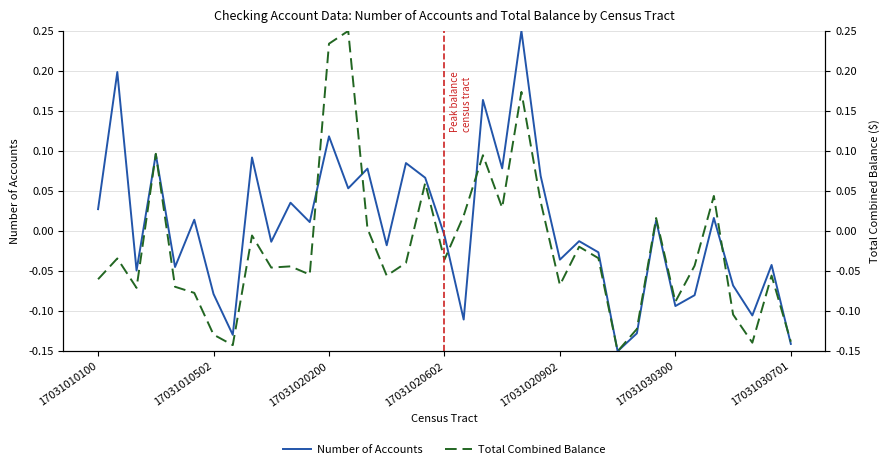

How many positive values does the Total Combined Balance series have?

12